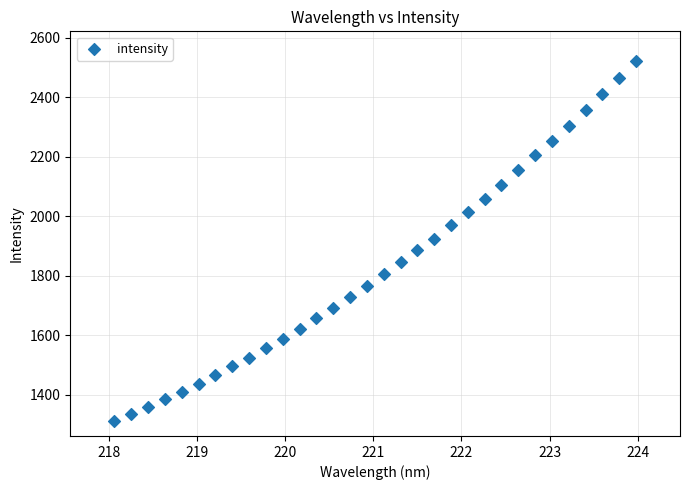

What is the range of Y values (max minus min)?

1210.8